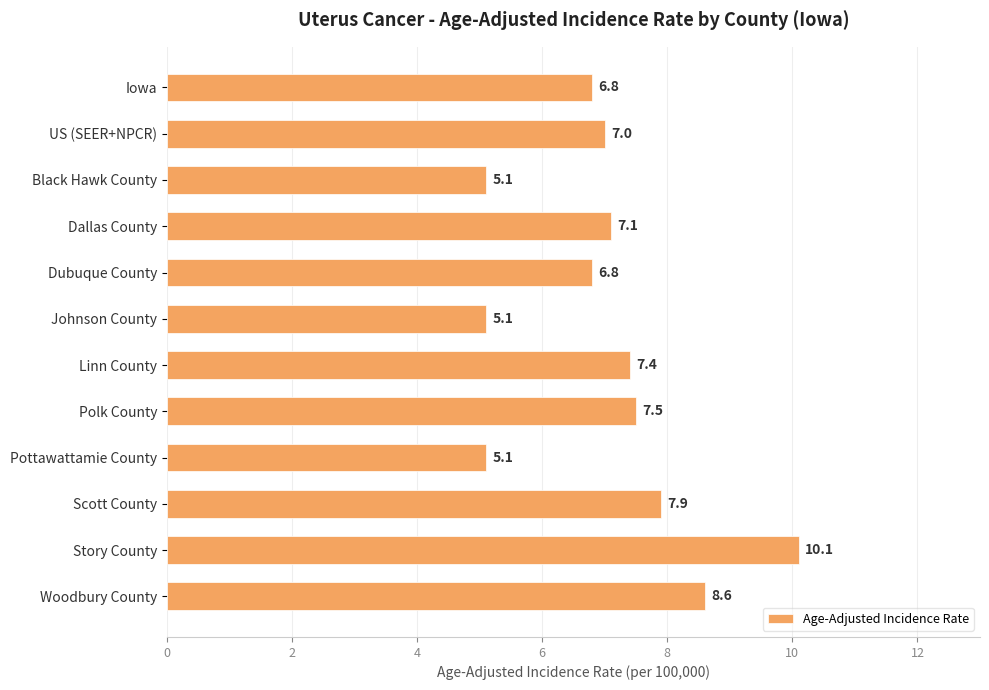

Which label corresponds to the largest value in the chart?

Story County